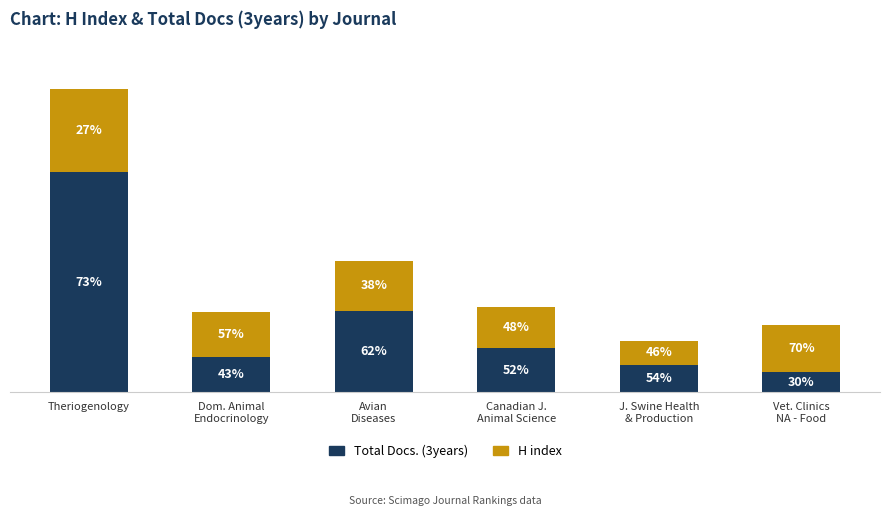

True or false: Total Docs. (3years) has a value of 146 at Avian
Diseases.

True